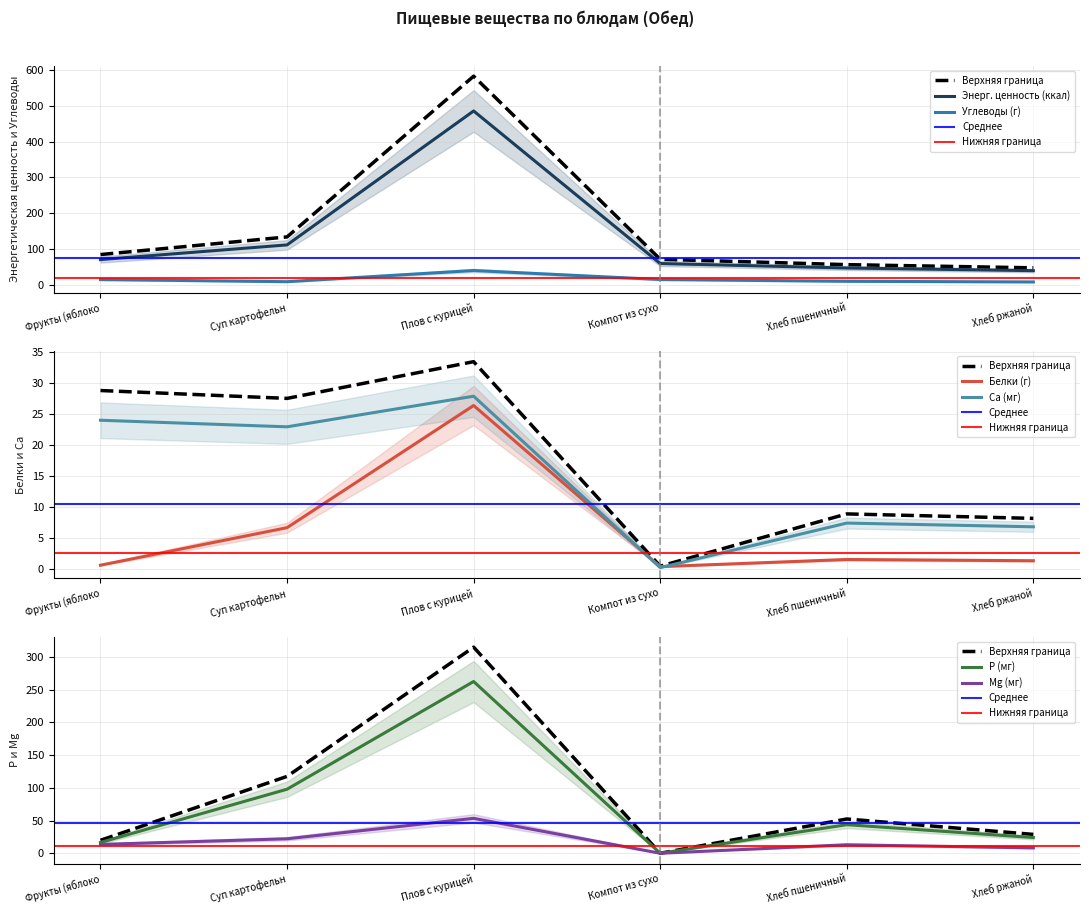

Read the Энерг. ценность (ккал) value at Суп картофельн.

111.6